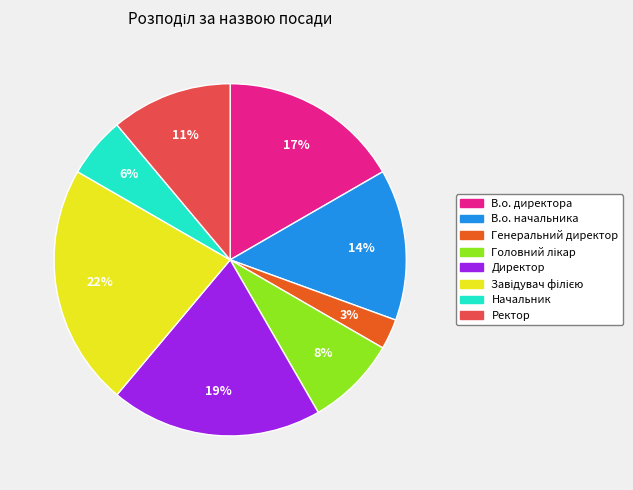

Does any single category account for the majority?

No